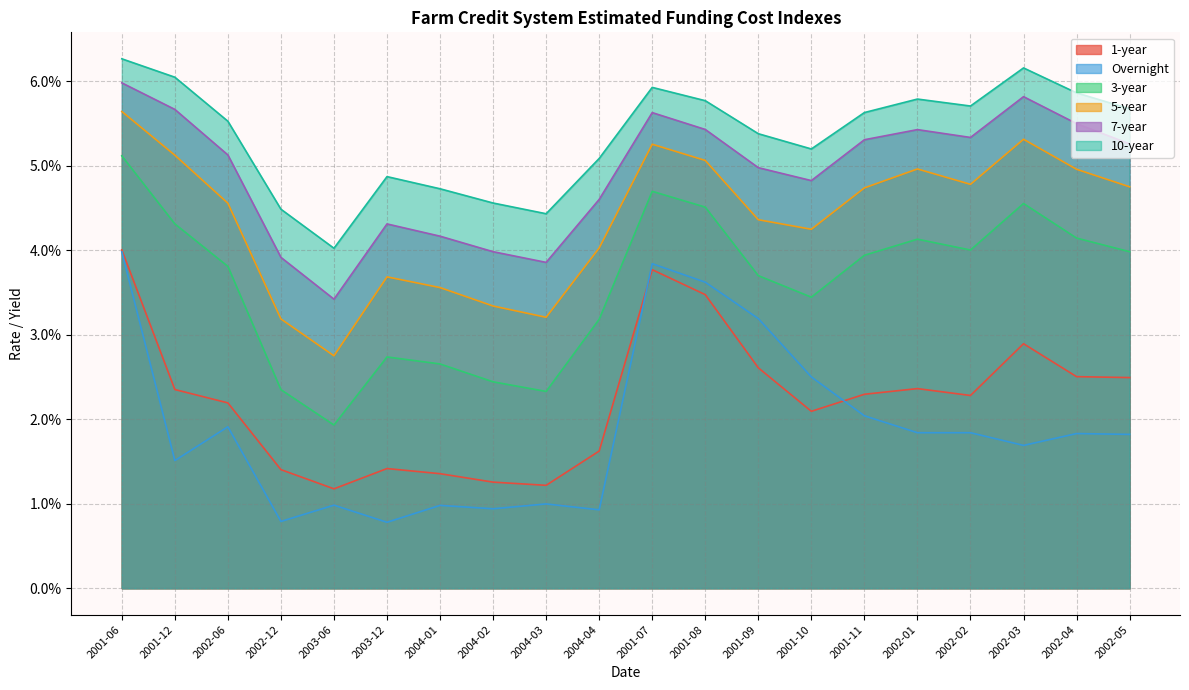

What is the label of the 8th point from the right?

2001-09